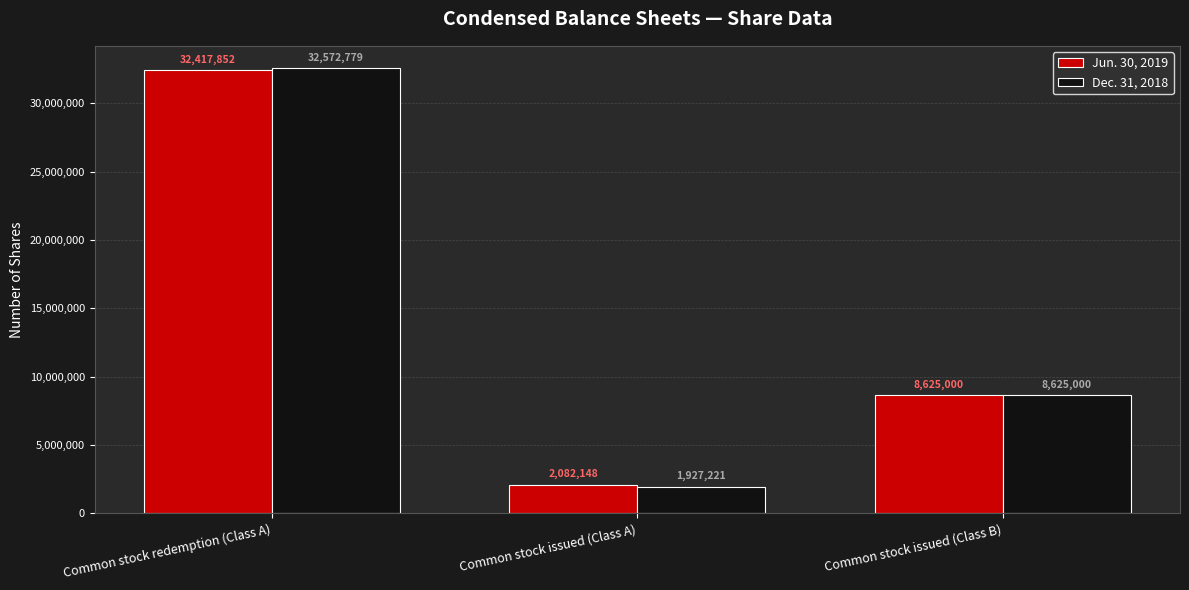

At which label does Dec. 31, 2018 reach its peak?

Common stock redemption (Class A)